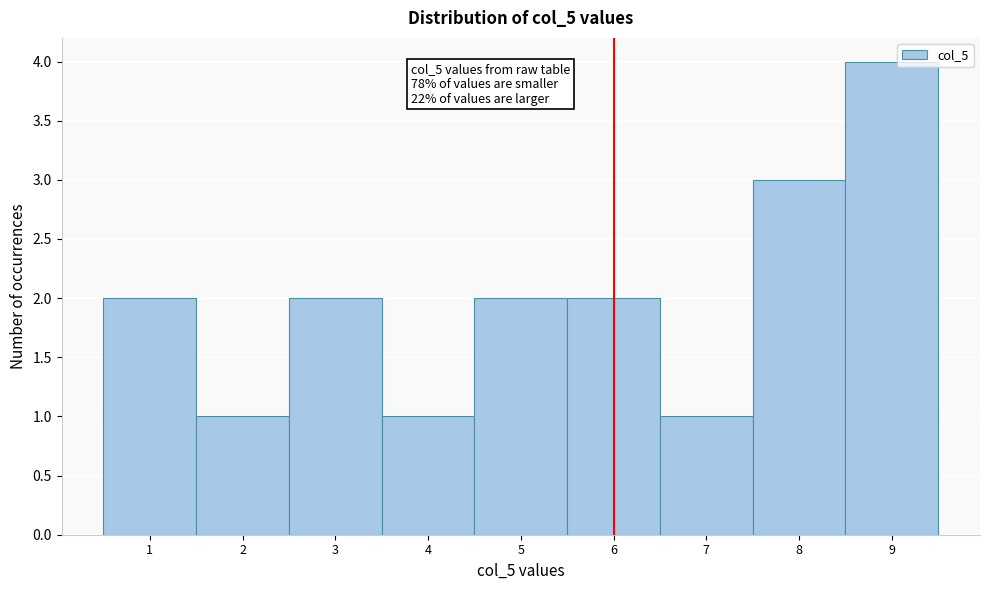

Over which range of the x-axis is the bar tallest?

8.5 to 9.5